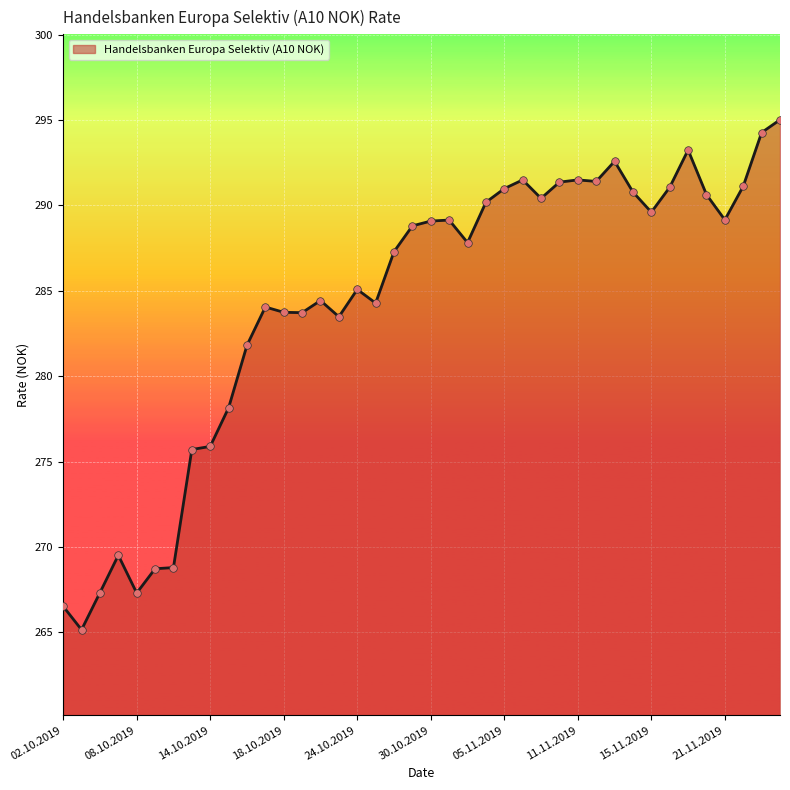

What is the minimum value shown in the chart?

265.2